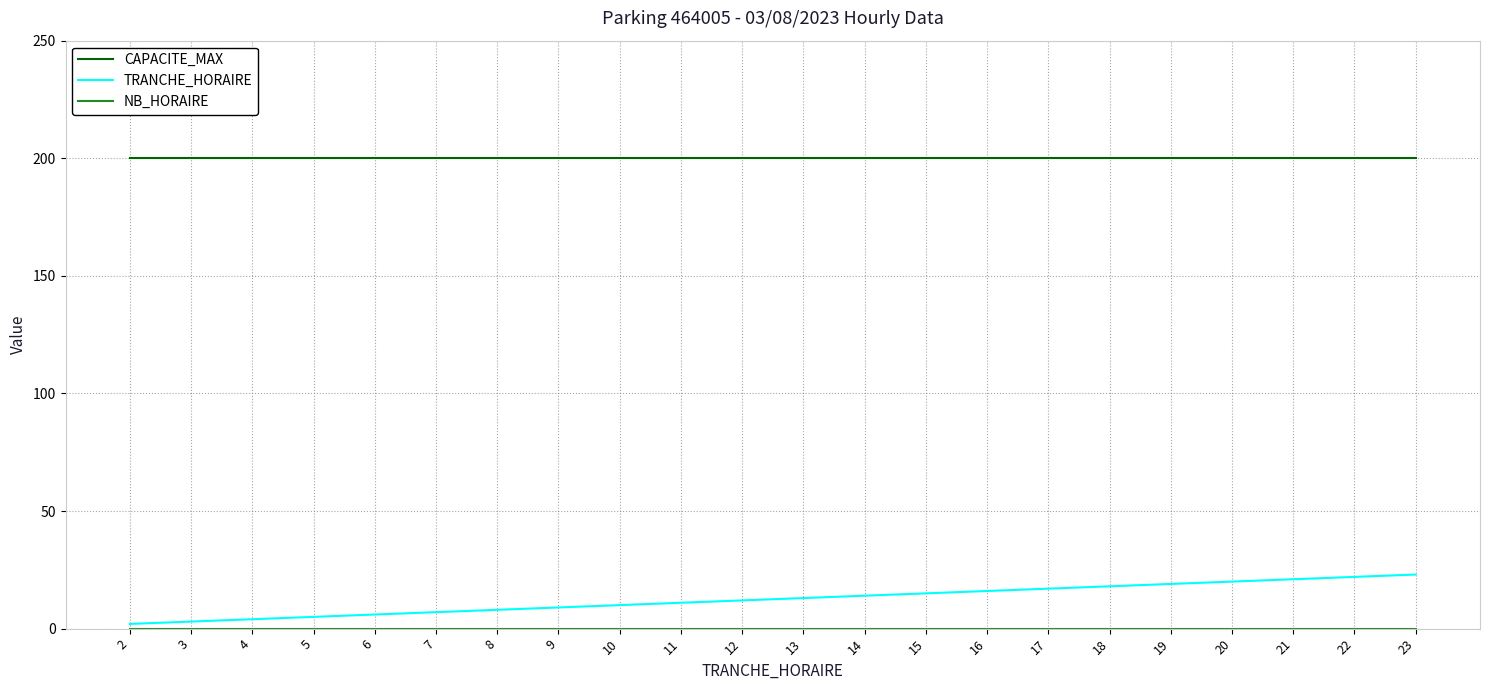

Which series has the largest range (max minus min)?

TRANCHE_HORAIRE